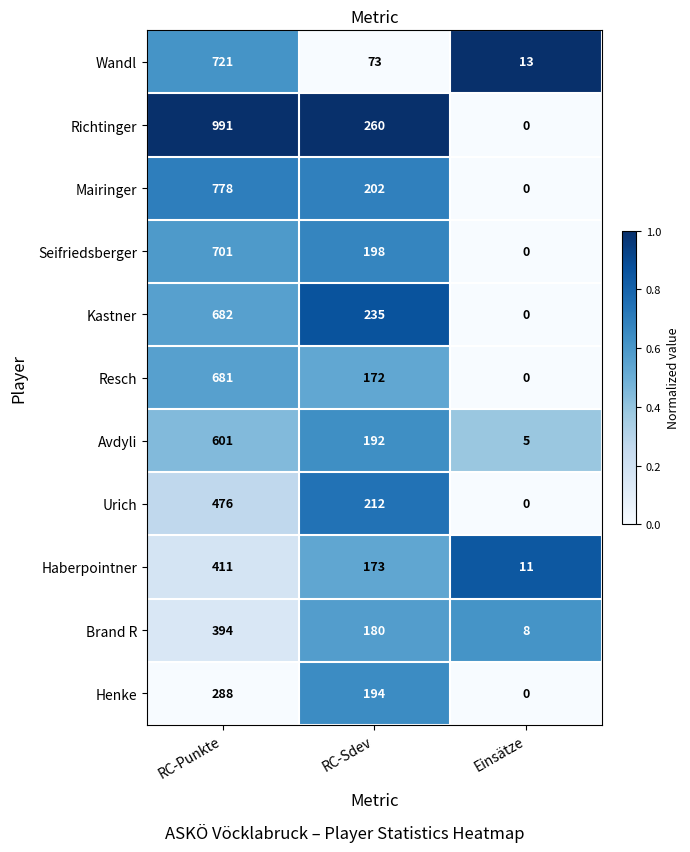

What is the average value of the Seifriedsberger series?

300